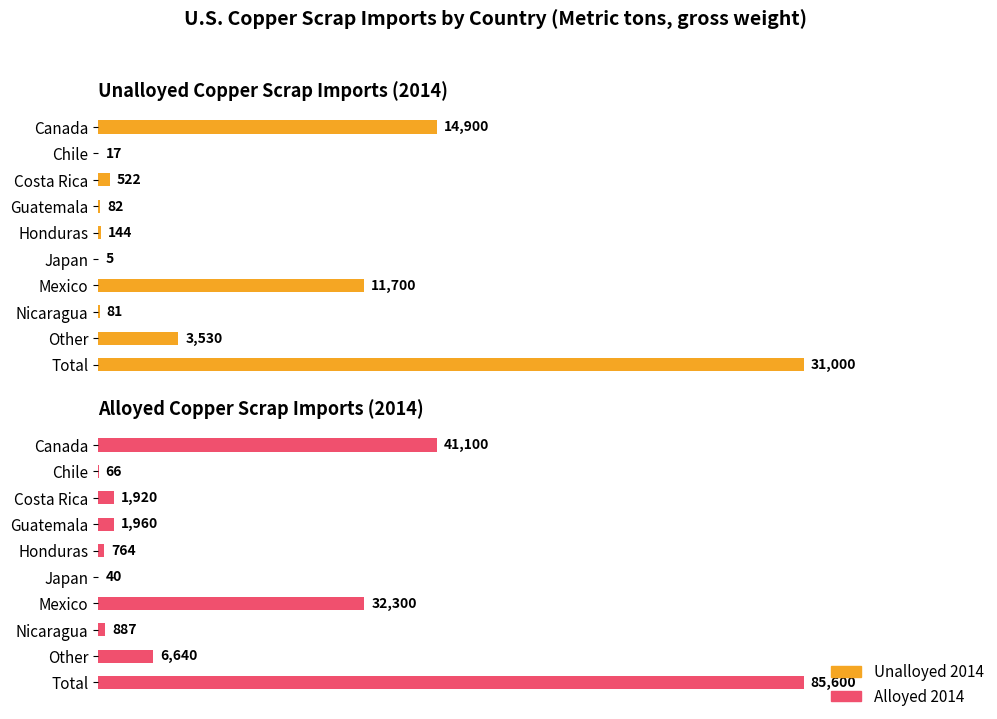

What is the value of the Alloyed 2014 bar at the 3rd from the left?

1920